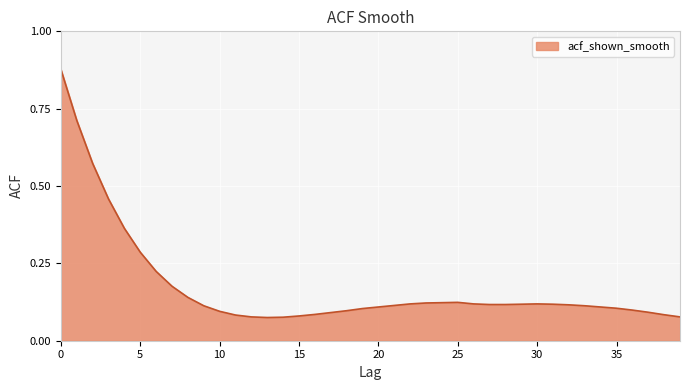

At which category does the data reach its first local peak?

25